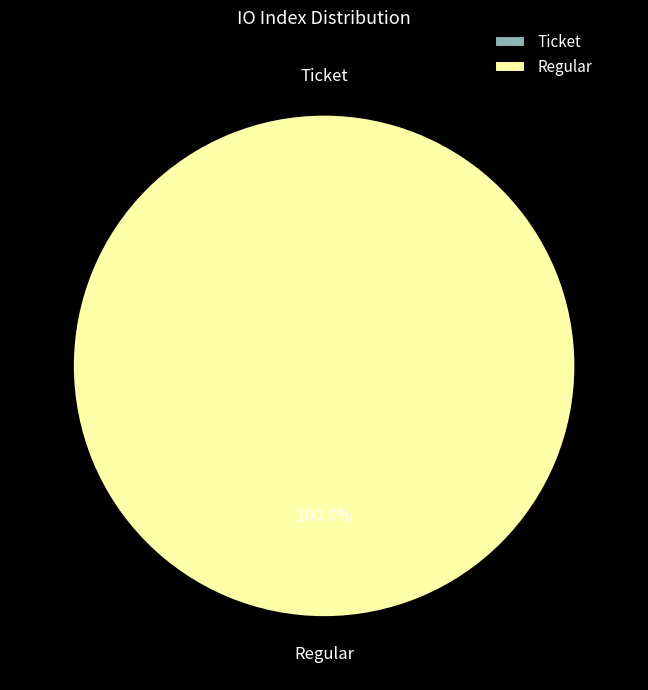

Does any single category account for the majority?

Yes